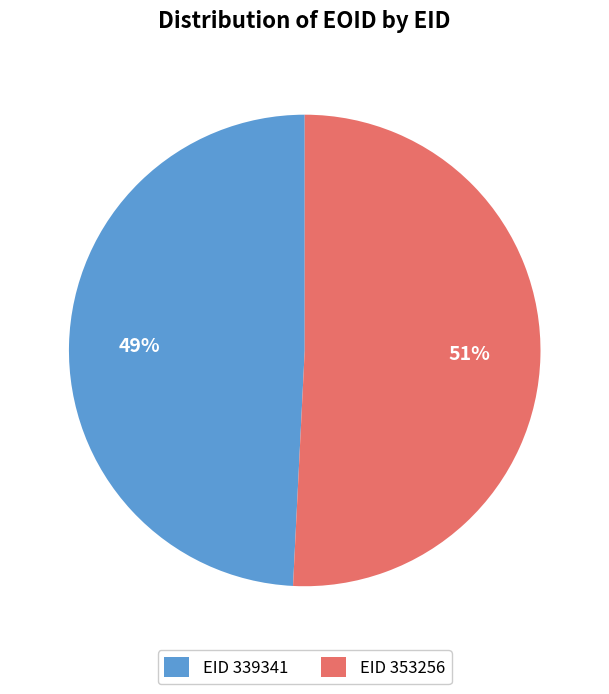

How many segments does this pie chart have?

2